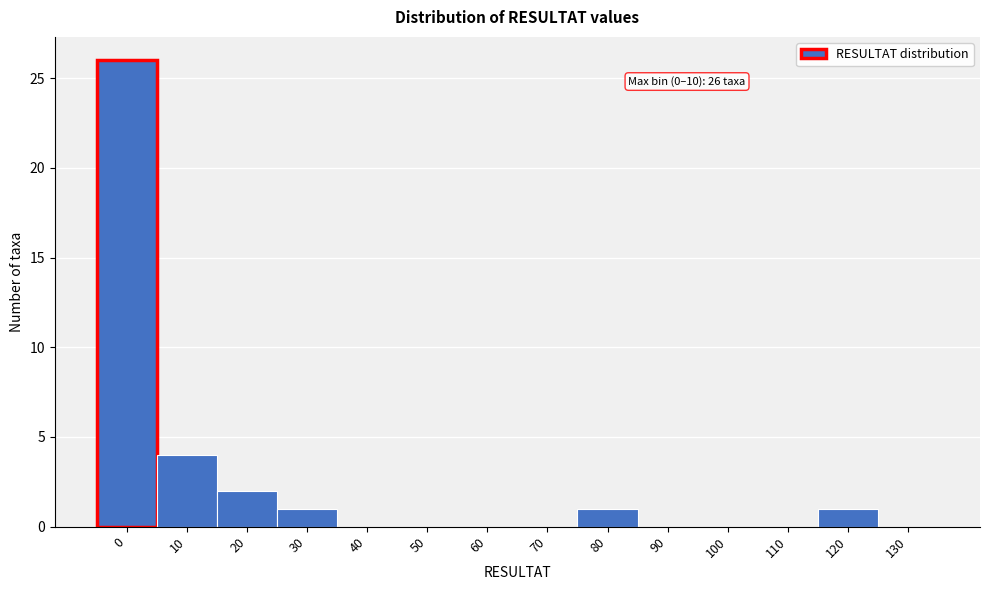

Reading left to right, list all the values displayed in this chart.

0=26	10=4	20=2	30=1	40=0	50=0	60=0	70=0	80=1	90=0	100=0	110=0	120=1	130=0